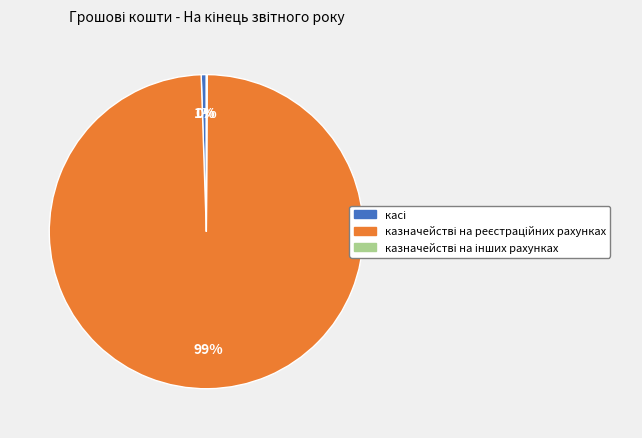

To the nearest percent, what is the difference between the largest and smallest slice percentages?

99%